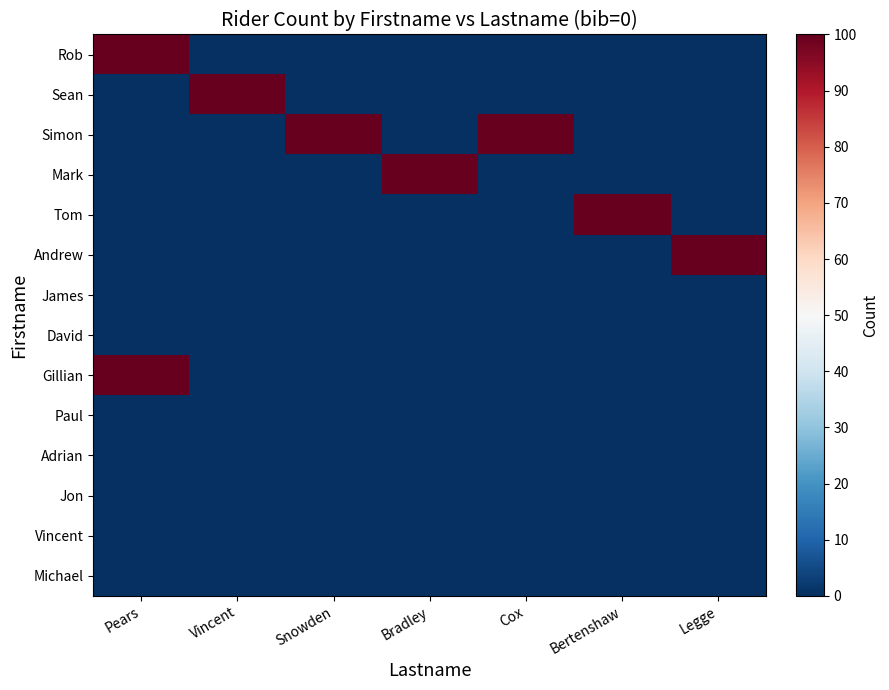

What is the greatest value displayed?

100